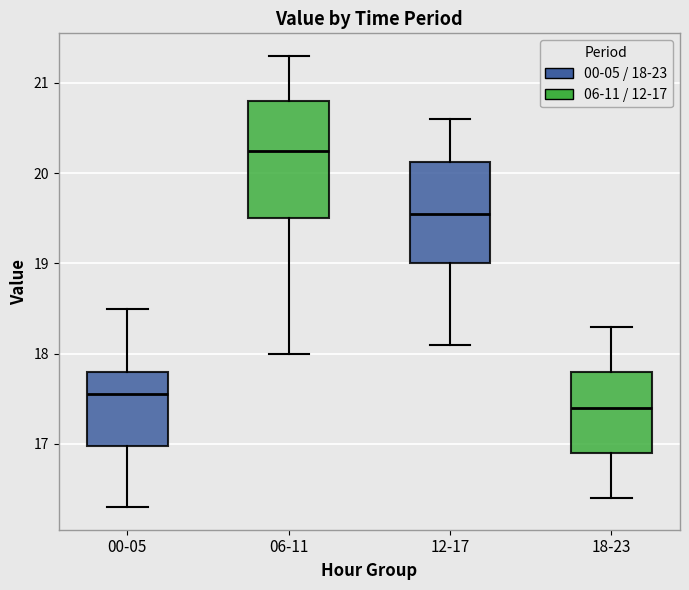

Which box has the lowest median line?

18-23